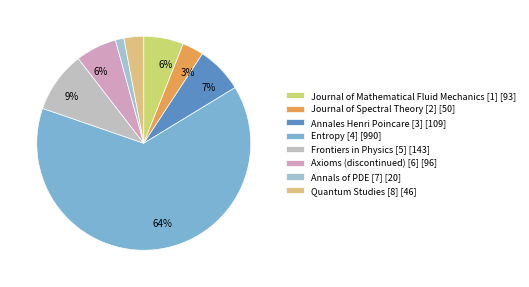

Count the number of slices in the pie.

8